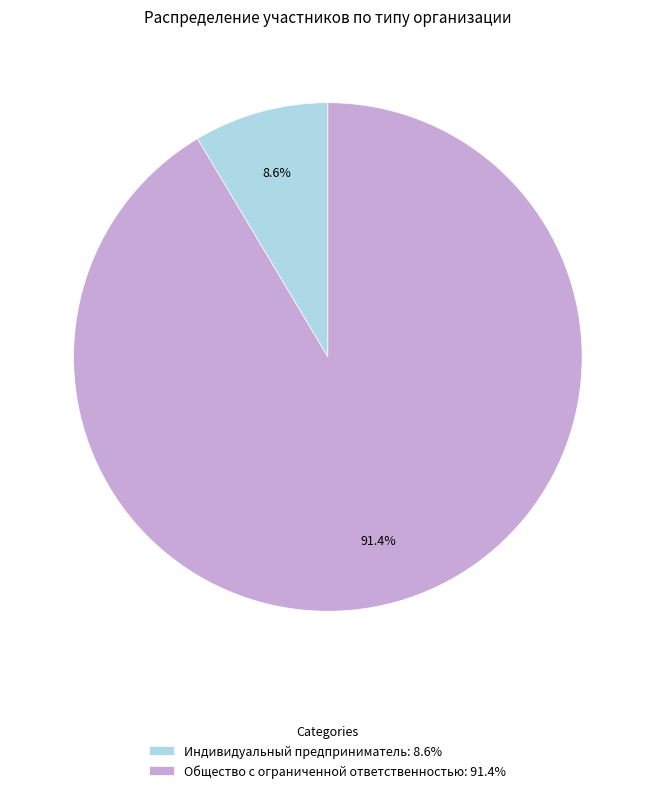

Does Индивидуальный предприниматель represent more than half of the total?

No